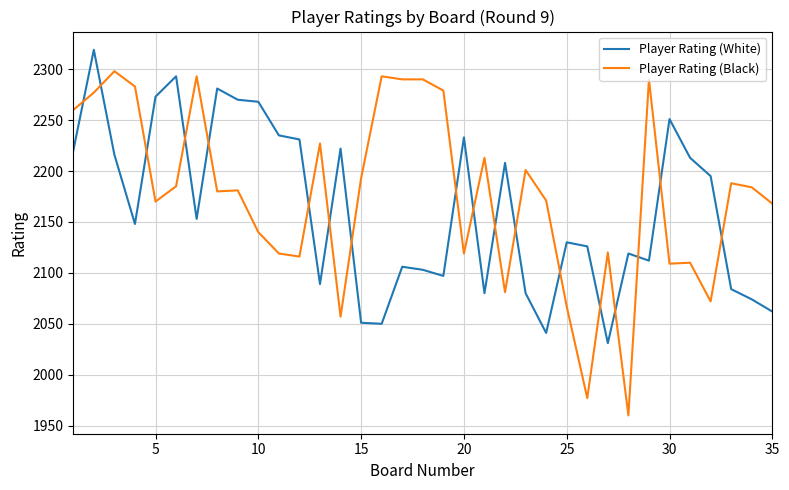

After their last crossing, which series has the higher values: Player Rating (Black) or Player Rating (White)?

Player Rating (Black)